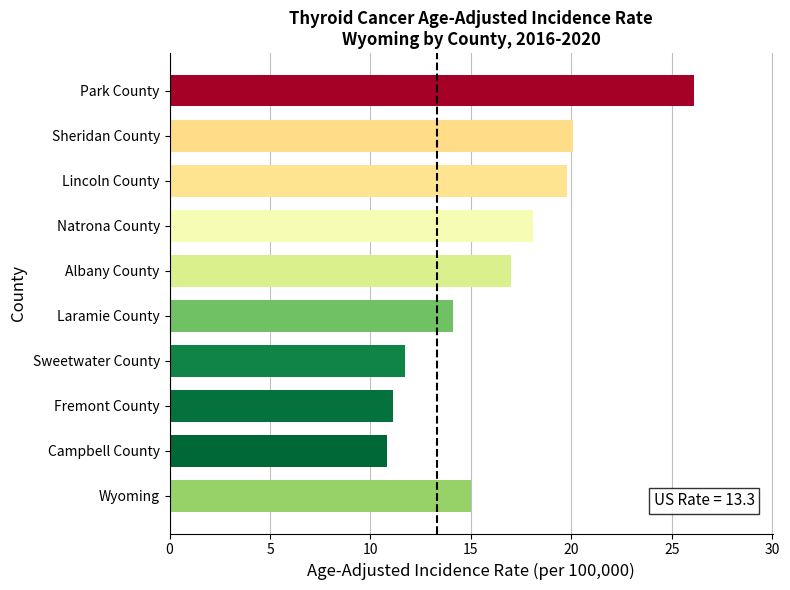

What is the ratio of the value at Park County to the value at Wyoming?

1.7